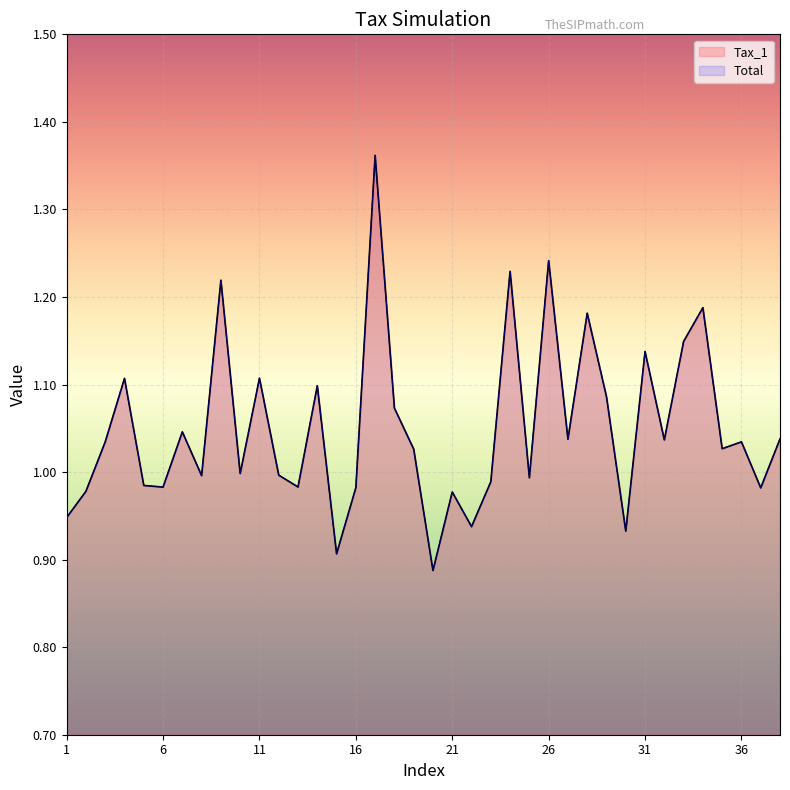

The Total series shows 1.0 at 13. True or false?

True